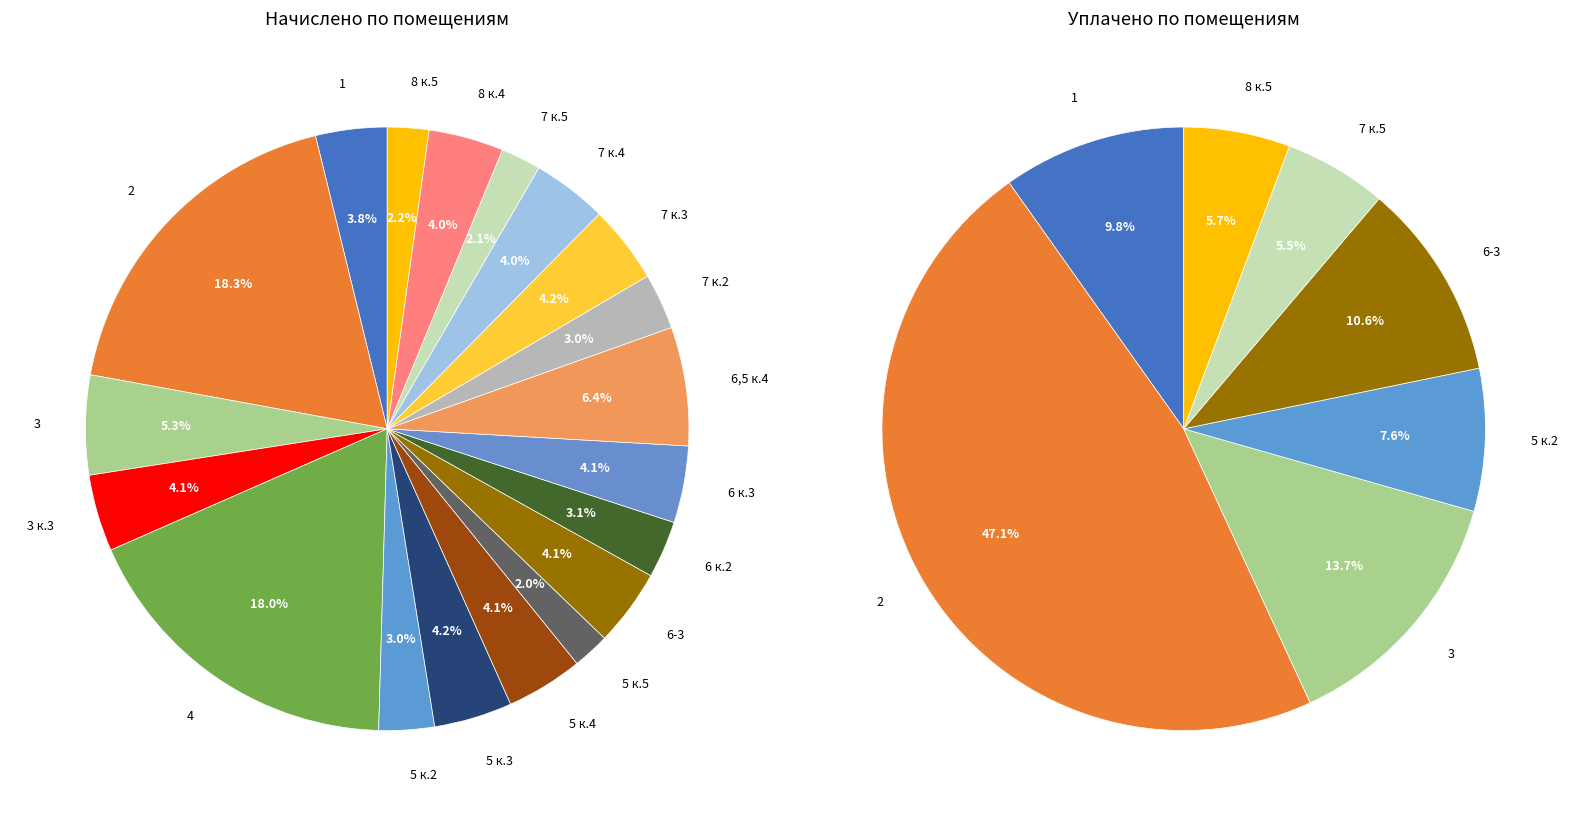

Does 1 account for over 50% of the chart?

No